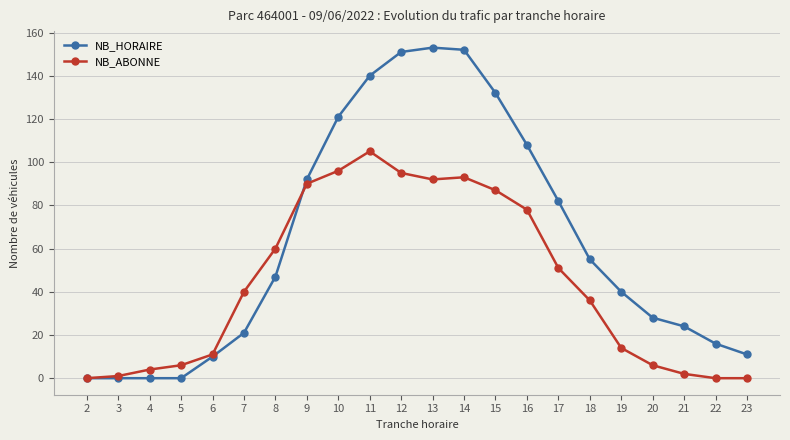

What is the difference between the maximum and second lowest values in the NB_ABONNE series?

105